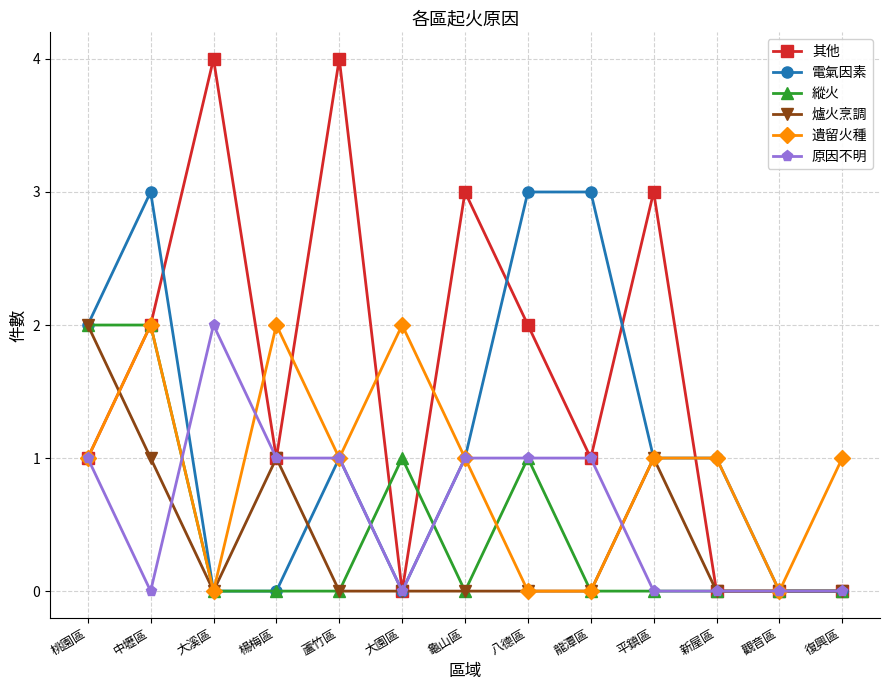

How many lines are shown in the chart?

6